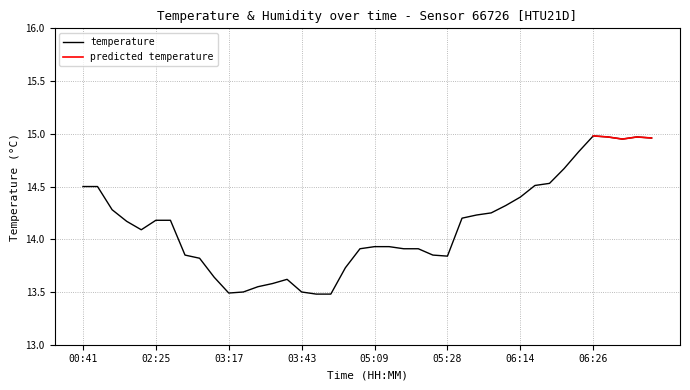

True or false: the data shows 6.1 at 05:16.

False